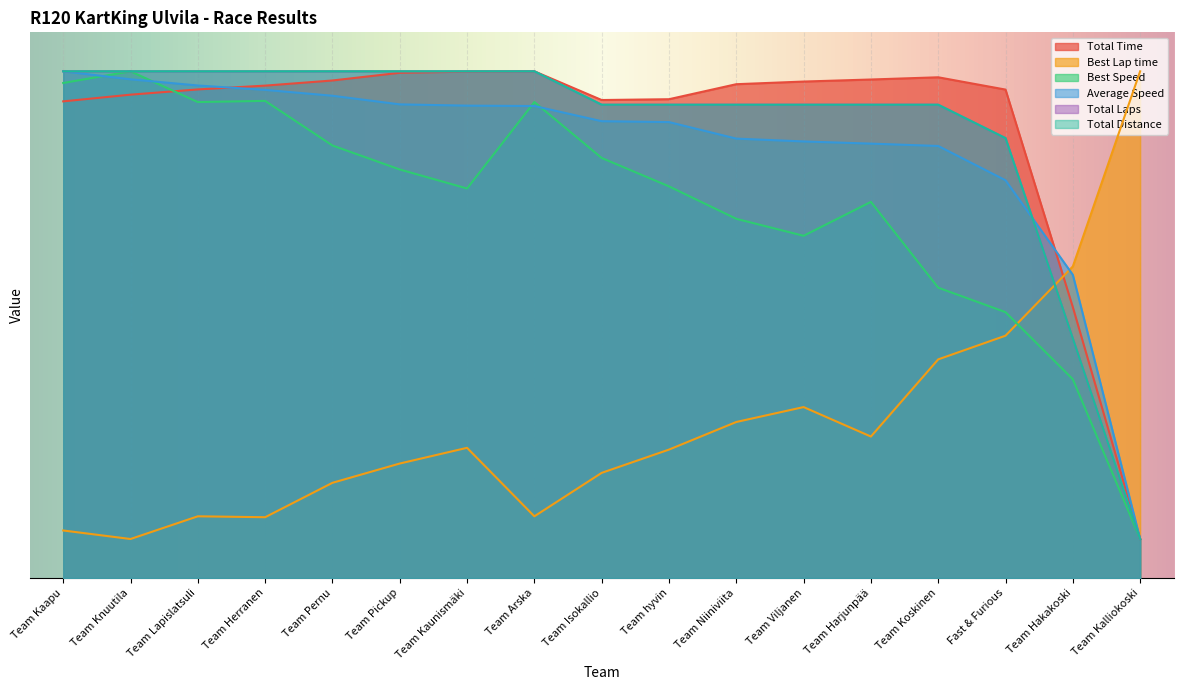

List the labels in order of Average Speed value, largest first.

Team Kaapu, Team Knuutila, Team Lapislatsuli, Team Herranen, Team Pernu, Team Pickup, Team Kaunismäki, Team Arska, Team Isokallio, Team hyvin, Team Niiniviita, Team Viljanen, Team Harjunpää, Team Koskinen, Fast & Furious, Team Hakakoski, Team Kalliokoski